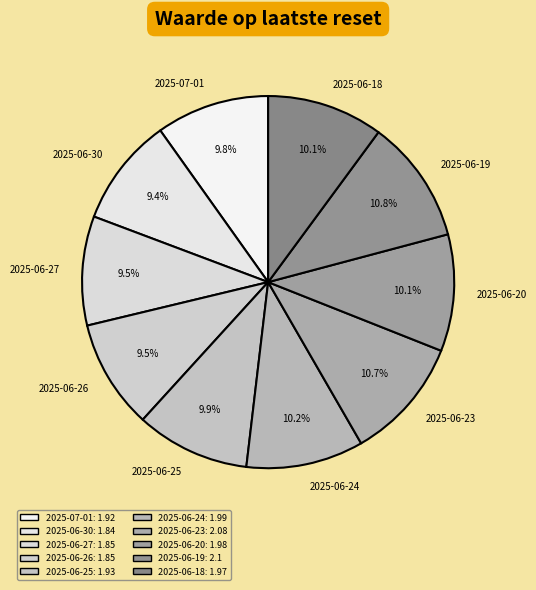

How many slices are in this pie chart?

10